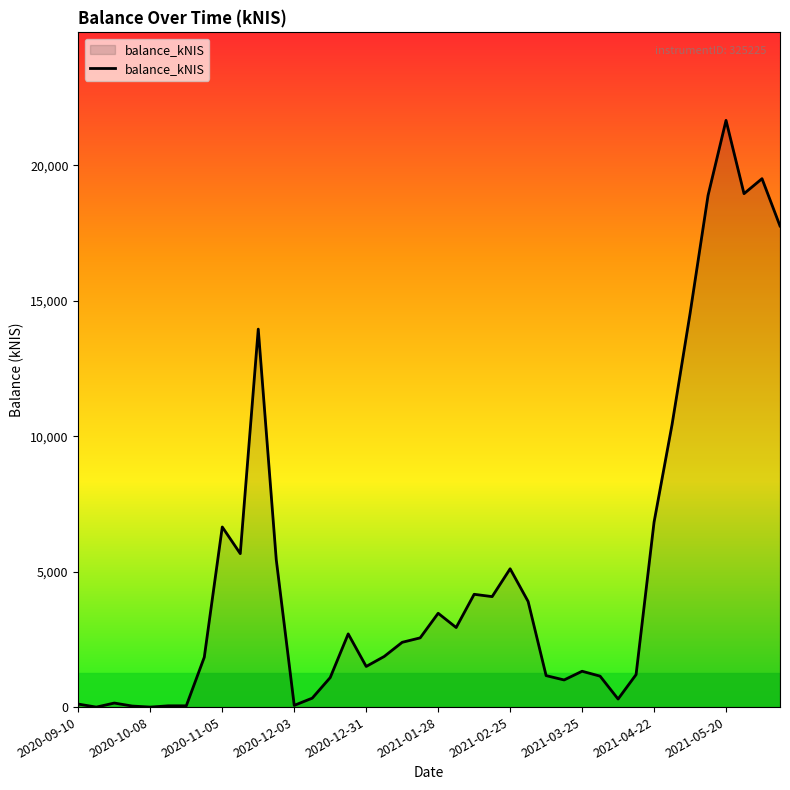

What is the label of the 9th point from the left?

2020-11-05